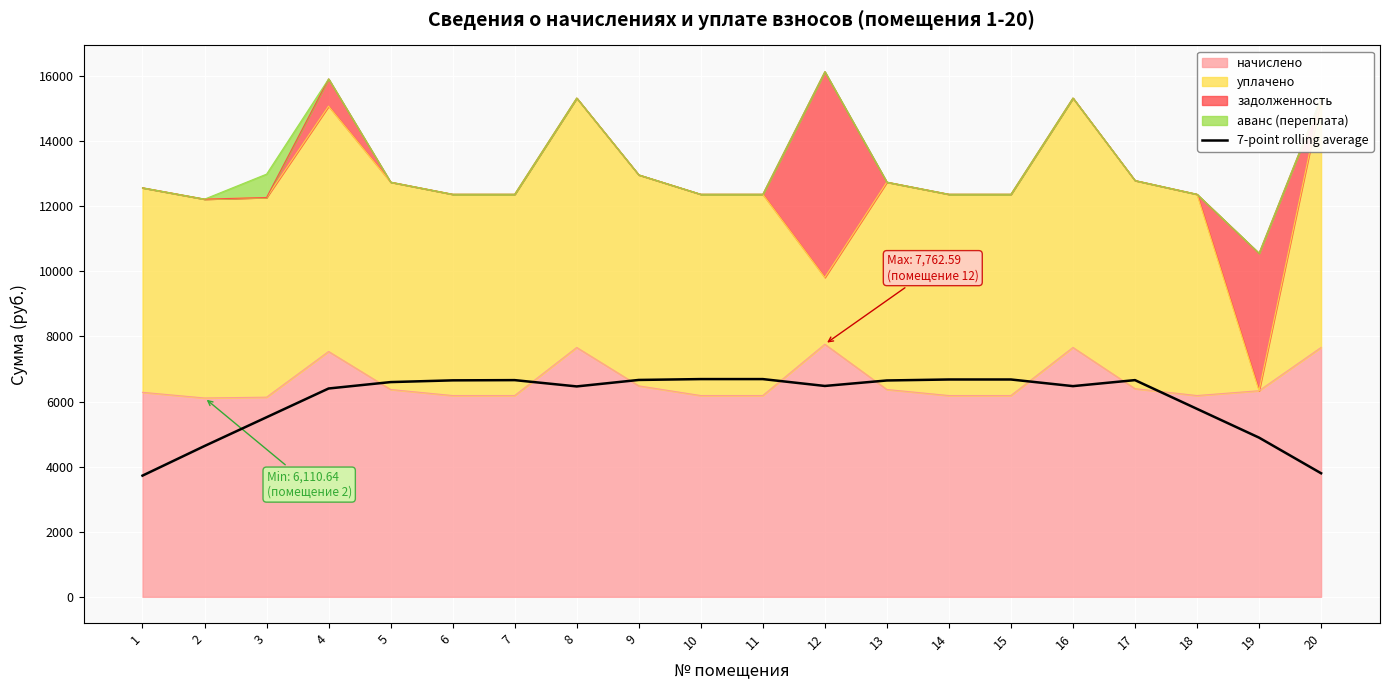

The value at 20 is 3797.0. True or false?

True